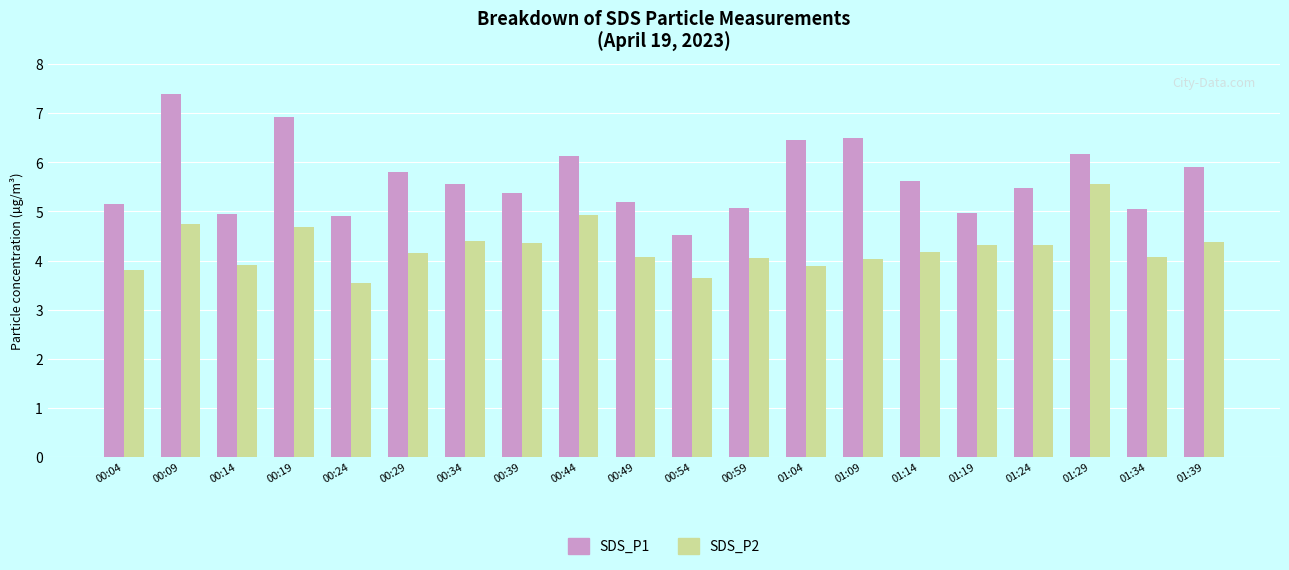

Which label corresponds to the smallest value in the chart?

00:24